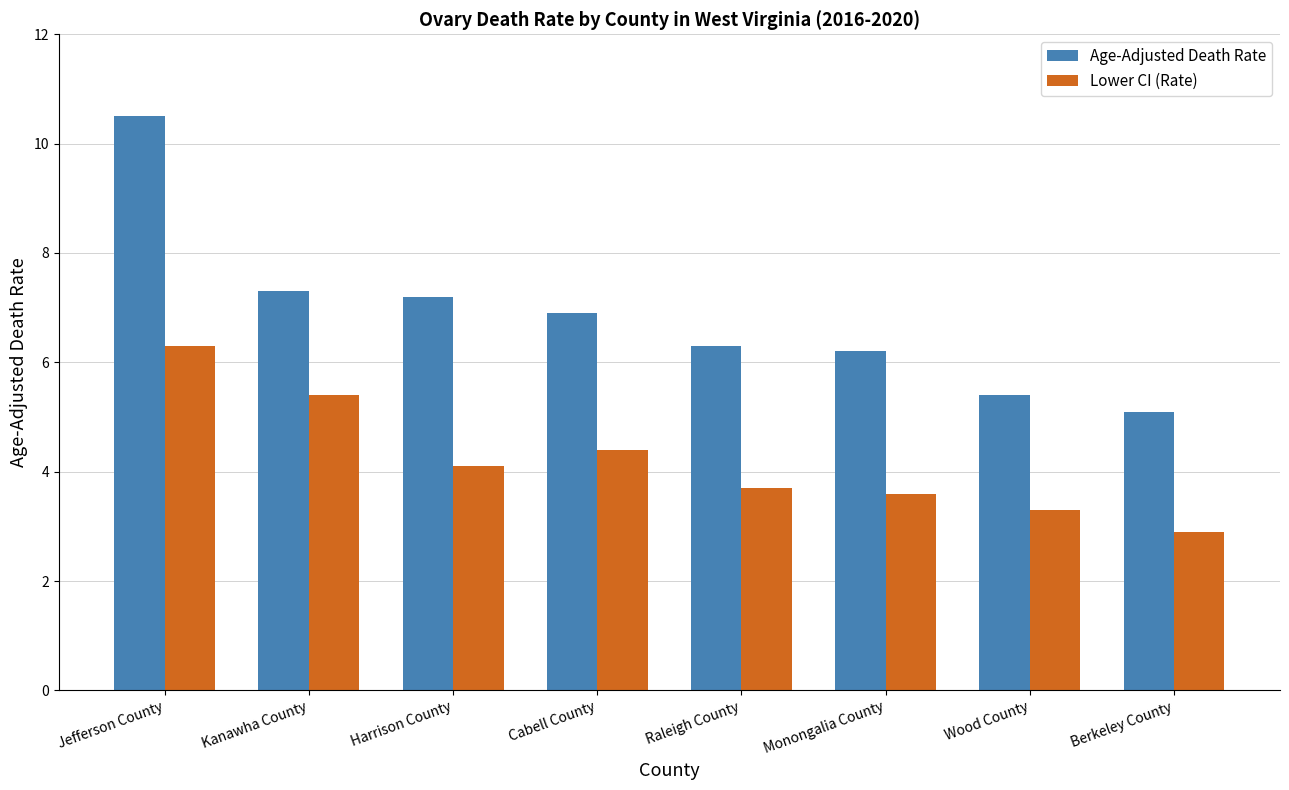

Is it true that Lower CI (Rate) equals 3.7 at Raleigh County?

True